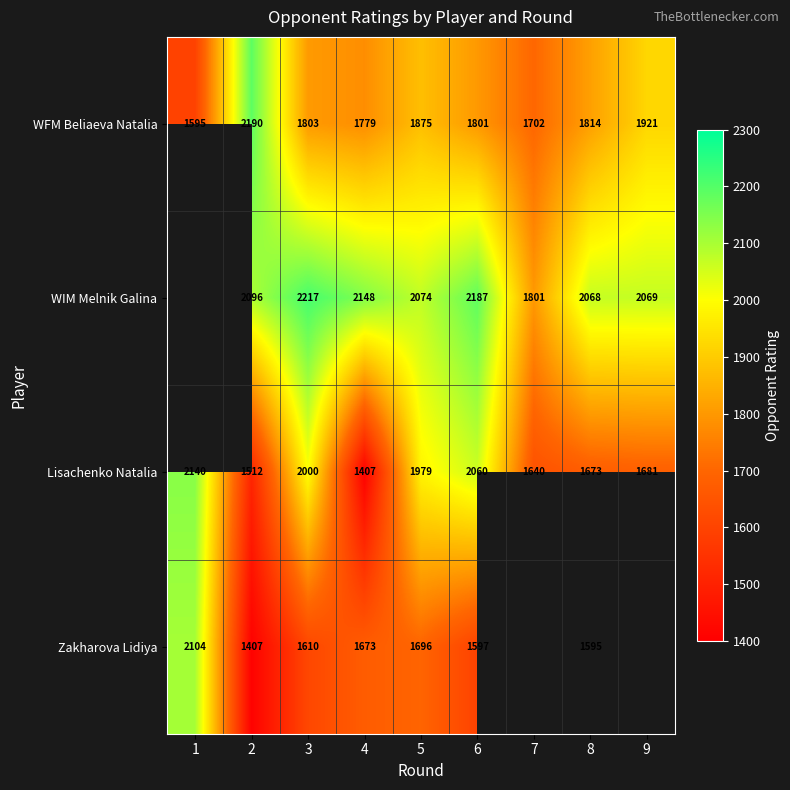

At which category is the sum across all series the highest?

6